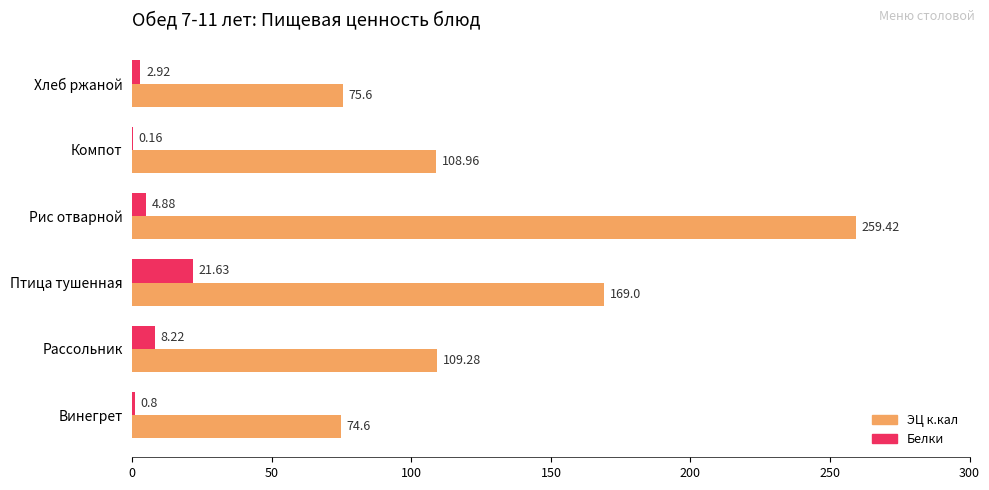

Between Рассольник and Птица тушенная, which series saw the biggest shift?

ЭЦ к.кал